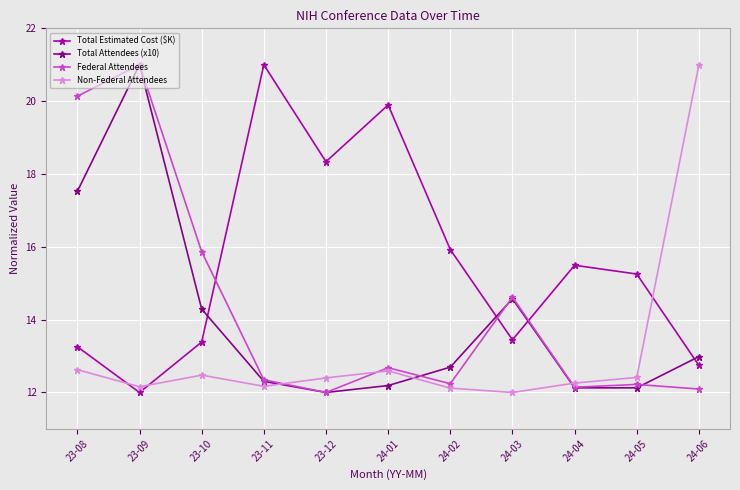

What is the label of the 8th point from the left?

24-03